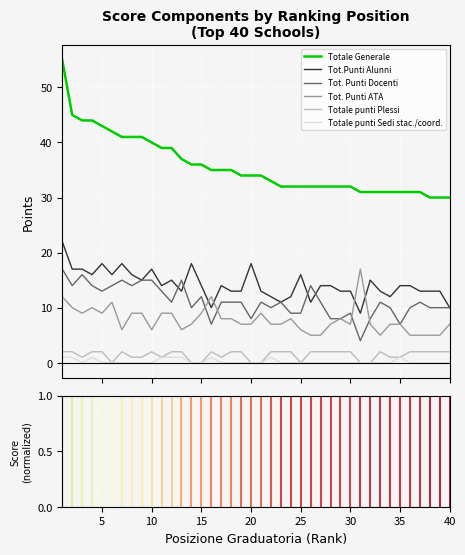

What is the maximum value shown in the chart?

55